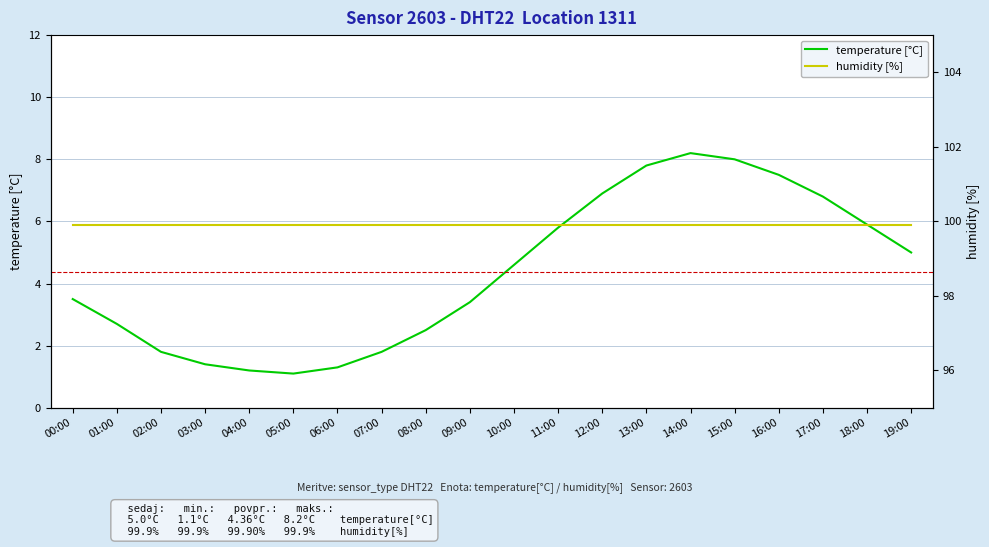

List the series in order of their peak value, highest first.

humidity [%], temperature [°C]